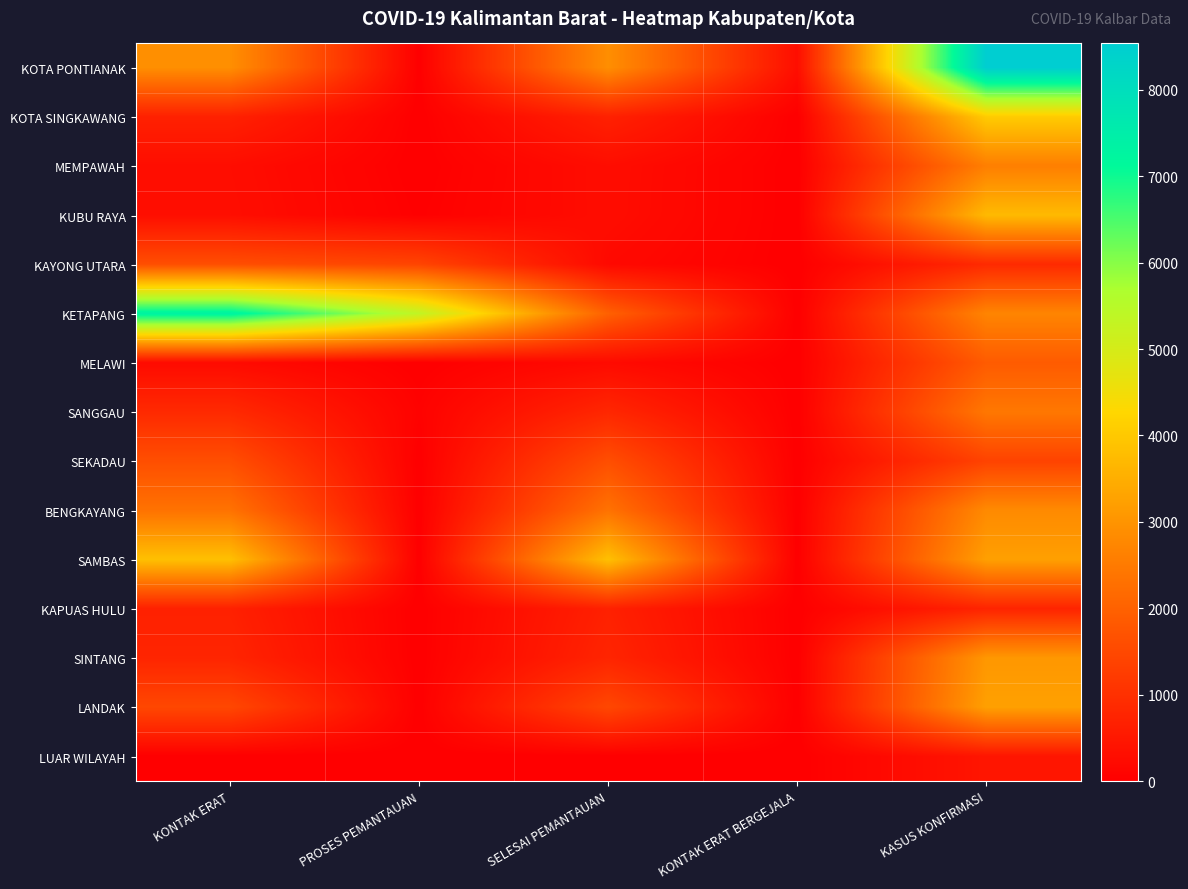

Reading left to right, list all the values displayed in this chart.

KOTA PONTIANAK: KONTAK ERAT=2909	PROSES PEMANTAUAN=7	SELESAI PEMANTAUAN=2902	KONTAK ERAT BERGEJALA=296	KASUS KONFIRMASI=8536
KOTA SINGKAWANG: KONTAK ERAT=691	PROSES PEMANTAUAN=0	SELESAI PEMANTAUAN=691	KONTAK ERAT BERGEJALA=0	KASUS KONFIRMASI=4056
MEMPAWAH: KONTAK ERAT=284	PROSES PEMANTAUAN=0	SELESAI PEMANTAUAN=284	KONTAK ERAT BERGEJALA=0	KASUS KONFIRMASI=2592
KUBU RAYA: KONTAK ERAT=302	PROSES PEMANTAUAN=24	SELESAI PEMANTAUAN=278	KONTAK ERAT BERGEJALA=0	KASUS KONFIRMASI=3724
KAYONG UTARA: KONTAK ERAT=1616	PROSES PEMANTAUAN=1415	SELESAI PEMANTAUAN=201	KONTAK ERAT BERGEJALA=0	KASUS KONFIRMASI=877
KETAPANG: KONTAK ERAT=7329	PROSES PEMANTAUAN=5349	SELESAI PEMANTAUAN=1980	KONTAK ERAT BERGEJALA=0	KASUS KONFIRMASI=2706
MELAWI: KONTAK ERAT=228	PROSES PEMANTAUAN=0	SELESAI PEMANTAUAN=228	KONTAK ERAT BERGEJALA=0	KASUS KONFIRMASI=1875
SANGGAU: KONTAK ERAT=867	PROSES PEMANTAUAN=56	SELESAI PEMANTAUAN=811	KONTAK ERAT BERGEJALA=0	KASUS KONFIRMASI=2444
SEKADAU: KONTAK ERAT=1623	PROSES PEMANTAUAN=0	SELESAI PEMANTAUAN=1623	KONTAK ERAT BERGEJALA=0	KASUS KONFIRMASI=1385
BENGKAYANG: KONTAK ERAT=2340	PROSES PEMANTAUAN=0	SELESAI PEMANTAUAN=2340	KONTAK ERAT BERGEJALA=0	KASUS KONFIRMASI=2818
SAMBAS: KONTAK ERAT=3840	PROSES PEMANTAUAN=0	SELESAI PEMANTAUAN=3840	KONTAK ERAT BERGEJALA=0	KASUS KONFIRMASI=3229
KAPUAS HULU: KONTAK ERAT=687	PROSES PEMANTAUAN=0	SELESAI PEMANTAUAN=687	KONTAK ERAT BERGEJALA=0	KASUS KONFIRMASI=752
SINTANG: KONTAK ERAT=770	PROSES PEMANTAUAN=0	SELESAI PEMANTAUAN=770	KONTAK ERAT BERGEJALA=0	KASUS KONFIRMASI=3072
LANDAK: KONTAK ERAT=1480	PROSES PEMANTAUAN=0	SELESAI PEMANTAUAN=1480	KONTAK ERAT BERGEJALA=0	KASUS KONFIRMASI=3238
LUAR WILAYAH: KONTAK ERAT=0	PROSES PEMANTAUAN=0	SELESAI PEMANTAUAN=0	KONTAK ERAT BERGEJALA=0	KASUS KONFIRMASI=452